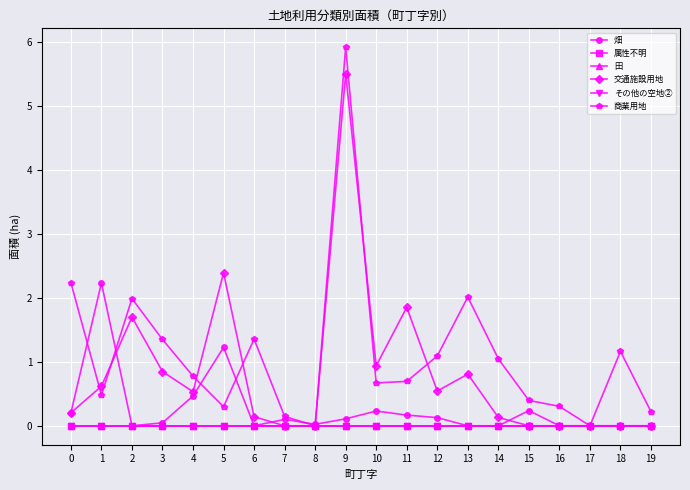

How many values in the 畑 series exceed 0?

13